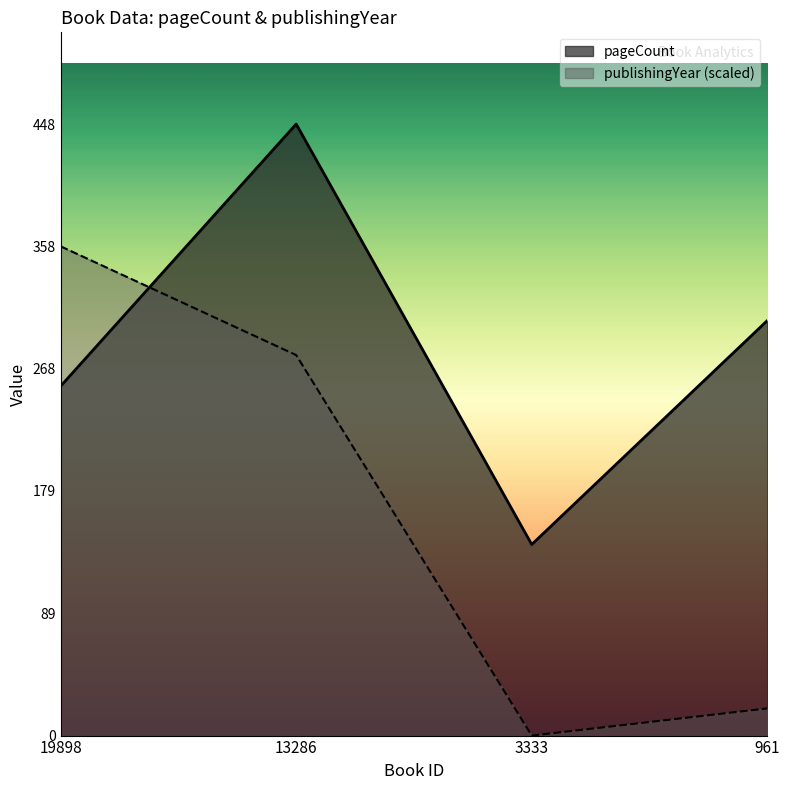

At which category does pageCount reach its first local valley?

3333